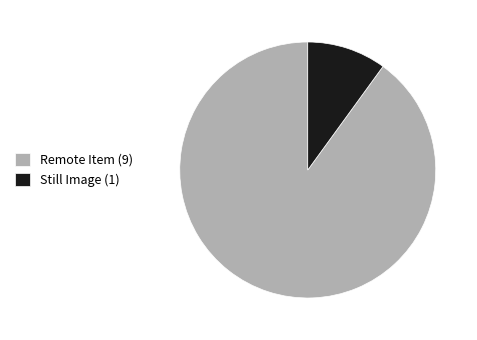

Rank the categories by value from lowest to highest.

Still Image (1), Remote Item (9)